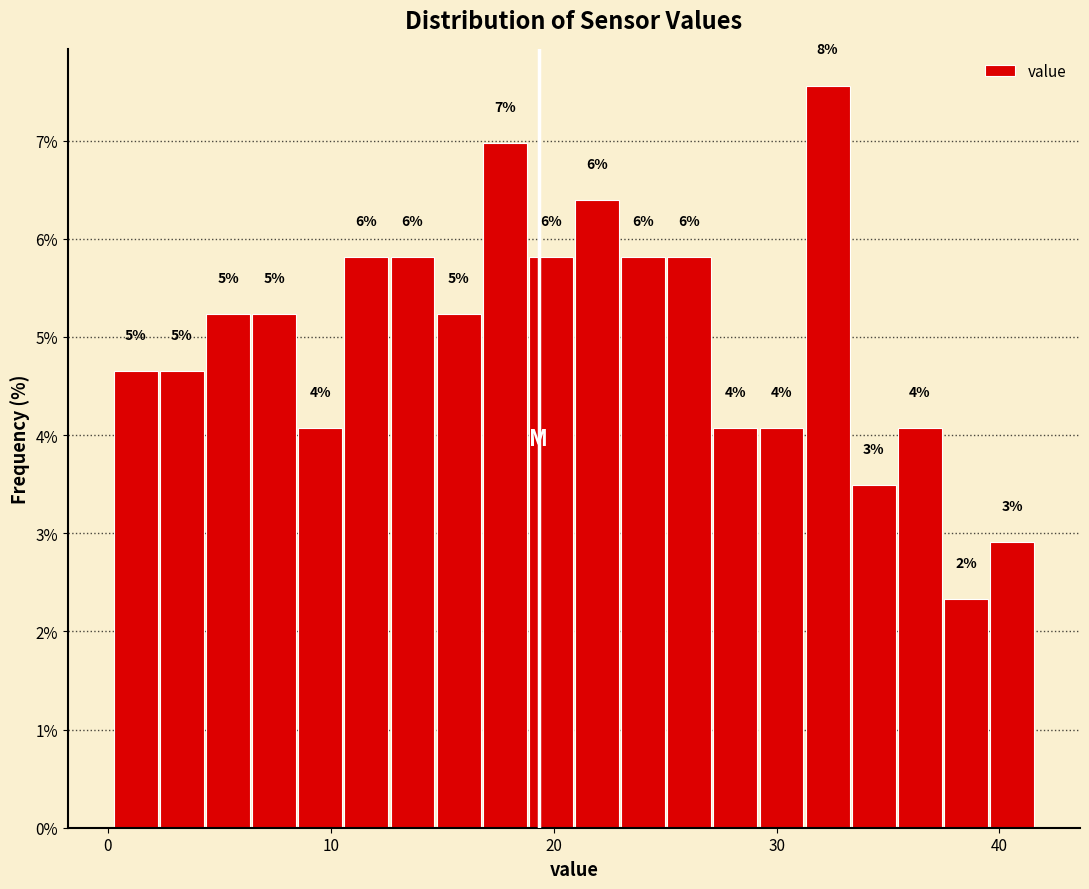

Read against the x-axis, roughly where is the centre of the tallest bar?

32